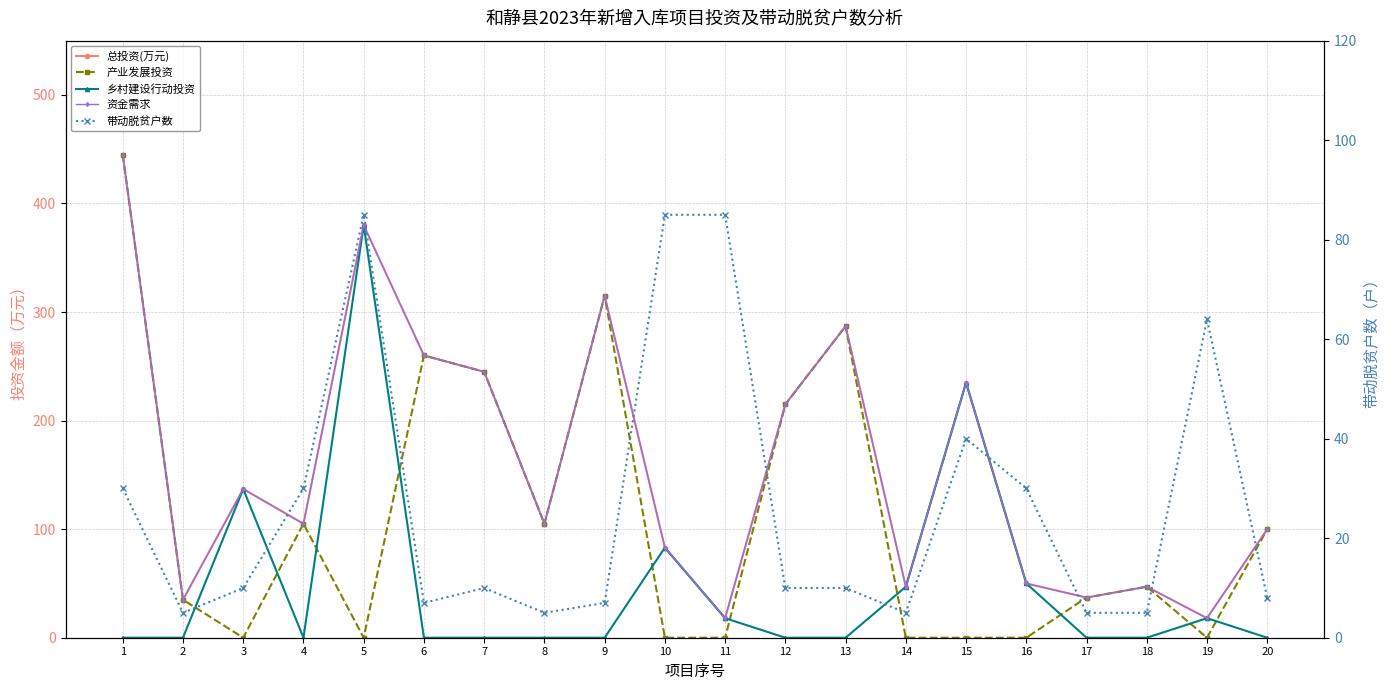

Is the value of 乡村建设行动投资 at 2 greater than the value of 产业发展投资 at 11?

No